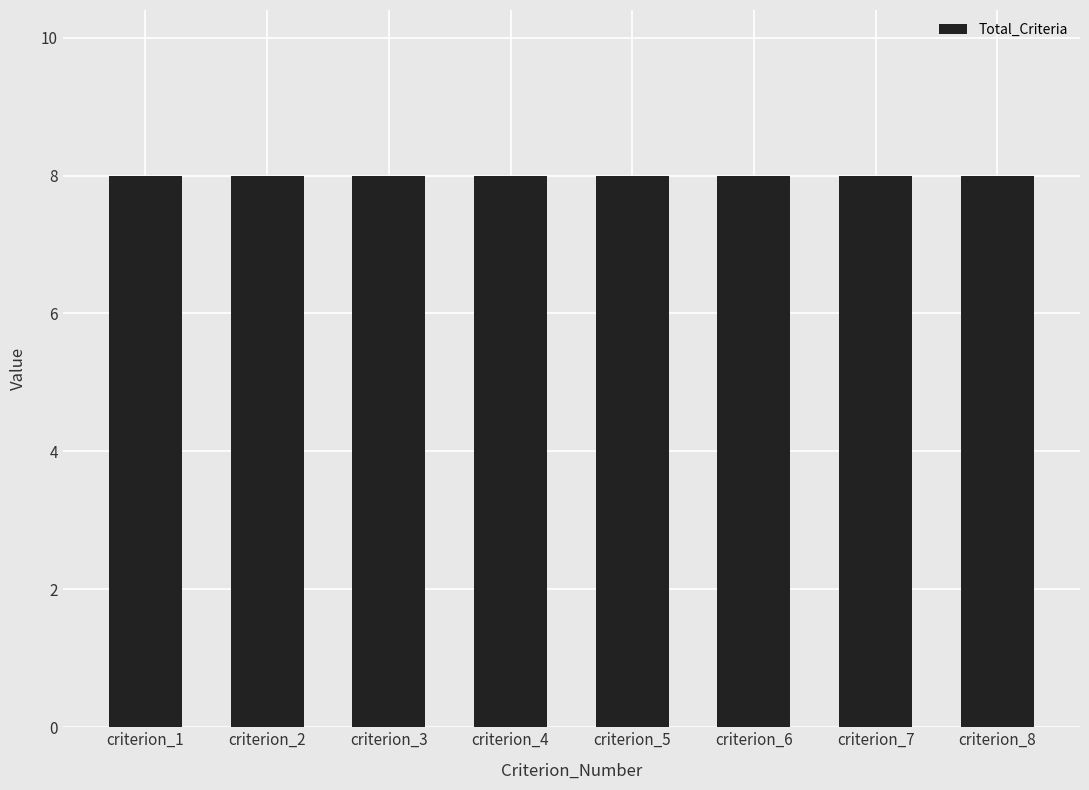

The Total_Criteria series shows 13 at 8. True or false?

False